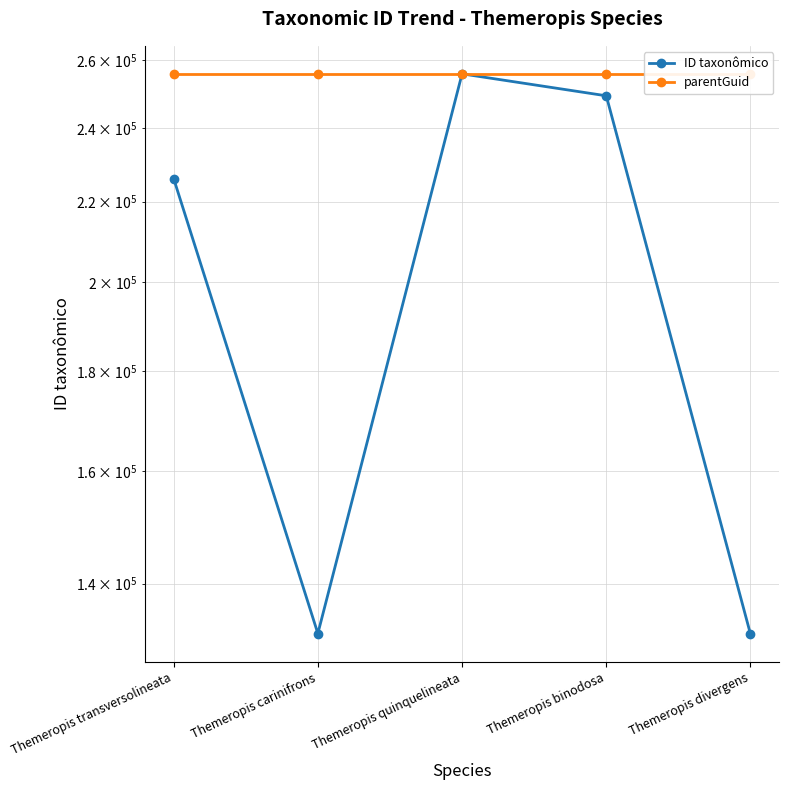

List the series in order of their peak value, highest first.

ID taxonômico, parentGuid